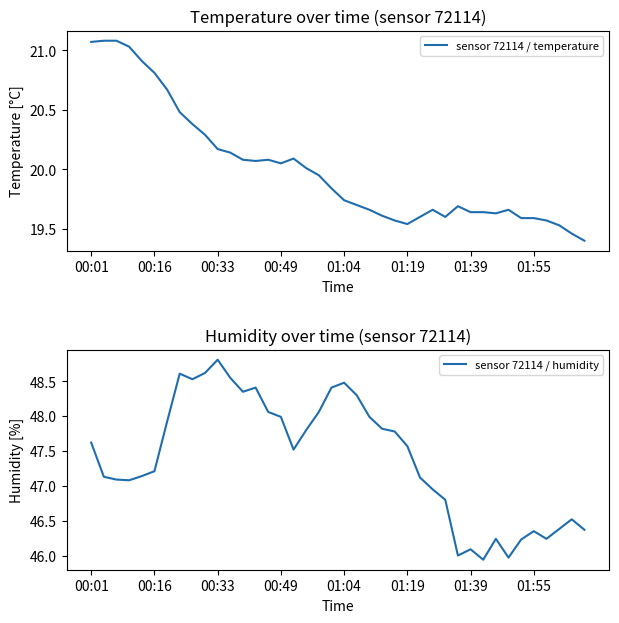

Is this an area chart (filled region under the line)?

No